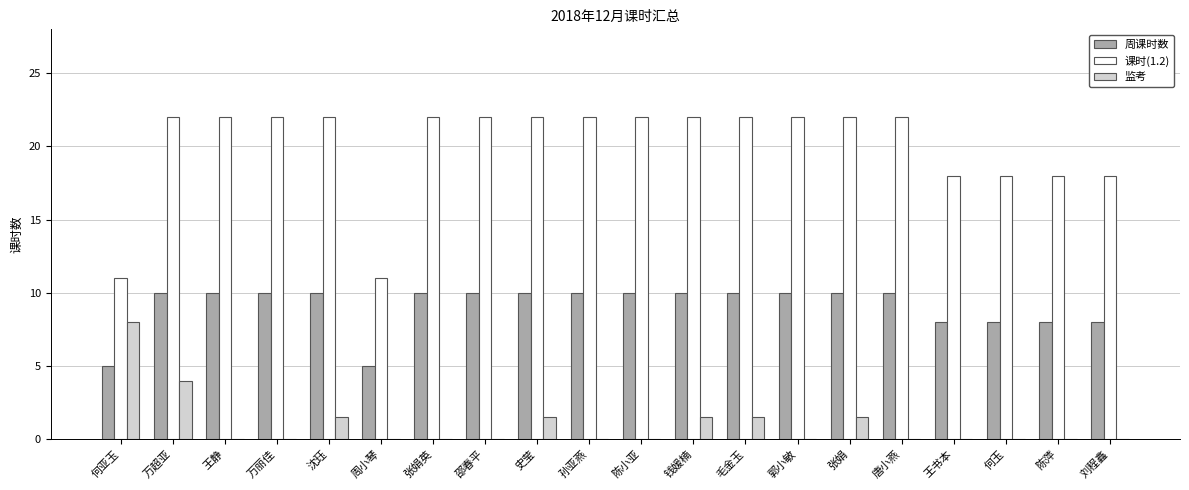

Which series has the largest total across all categories?

课时(1.2)